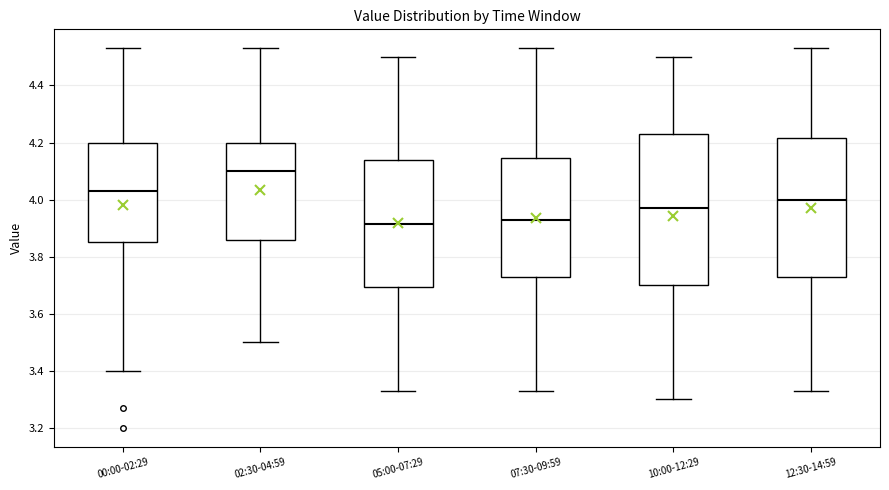

Reading left to right, read every box against the y-axis: the position of its median line, the range the box covers, and the ends of its whiskers. The values are not printed on the chart, so give them approximately, as read against the axis.

00:00-02:29: median 4.04, box 3.86 to 4.20, whiskers 3.40 to 4.54
02:30-04:59: median 4.10, box 3.86 to 4.20, whiskers 3.50 to 4.54
05:00-07:29: median 3.92, box 3.70 to 4.14, whiskers 3.34 to 4.50
07:30-09:59: median 3.94, box 3.74 to 4.14, whiskers 3.34 to 4.54
10:00-12:29: median 3.98, box 3.70 to 4.24, whiskers 3.30 to 4.50
12:30-14:59: median 4.00, box 3.74 to 4.22, whiskers 3.34 to 4.54